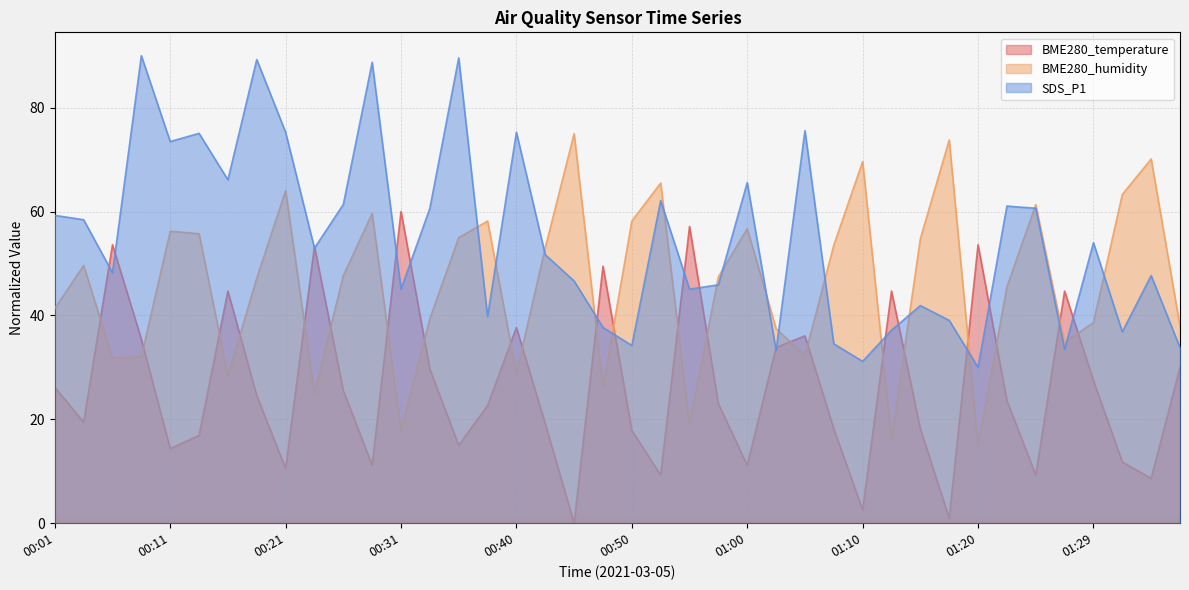

What is the difference between the maximum and minimum values in the BME280_temperature series?

60.0